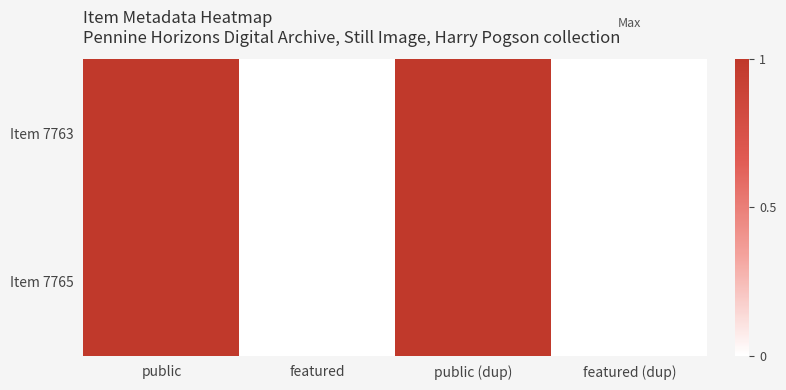

Rank the series by their maximum value, from lowest to highest.

Item 7763, Item 7765